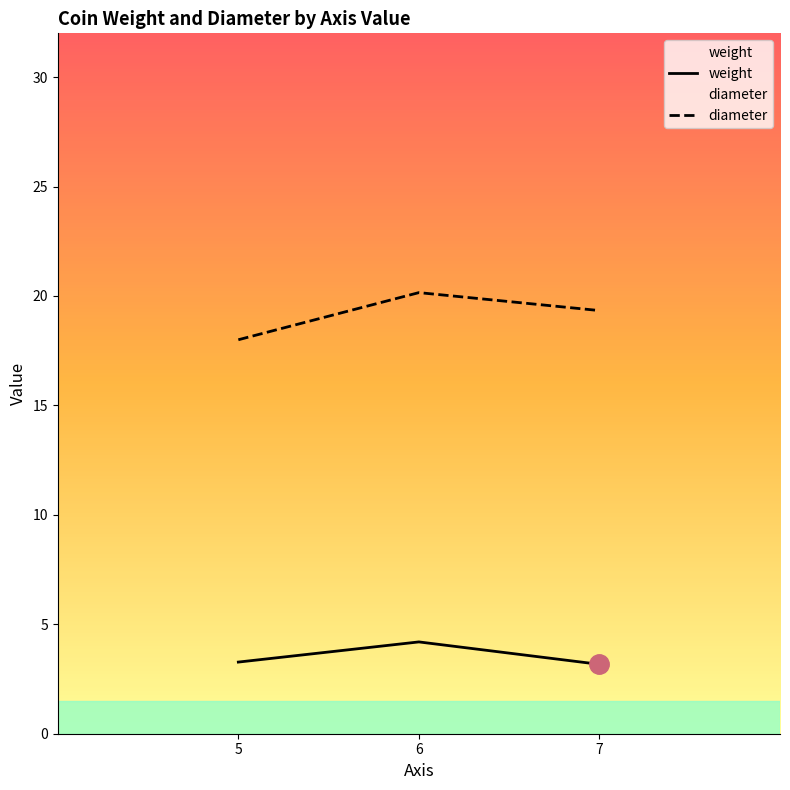

What is the total value across all series at 7?

22.5